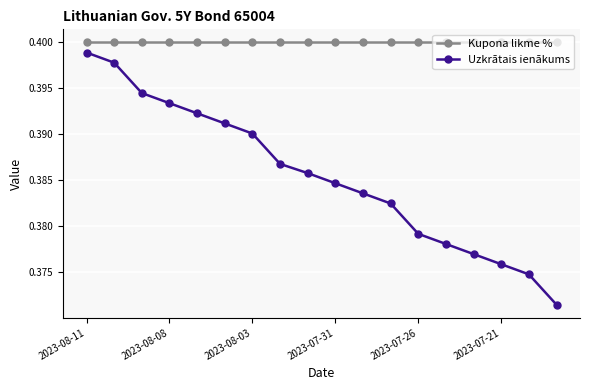

List the series in order of their peak value, highest first.

Kupona likme %, Uzkrātais ienākums